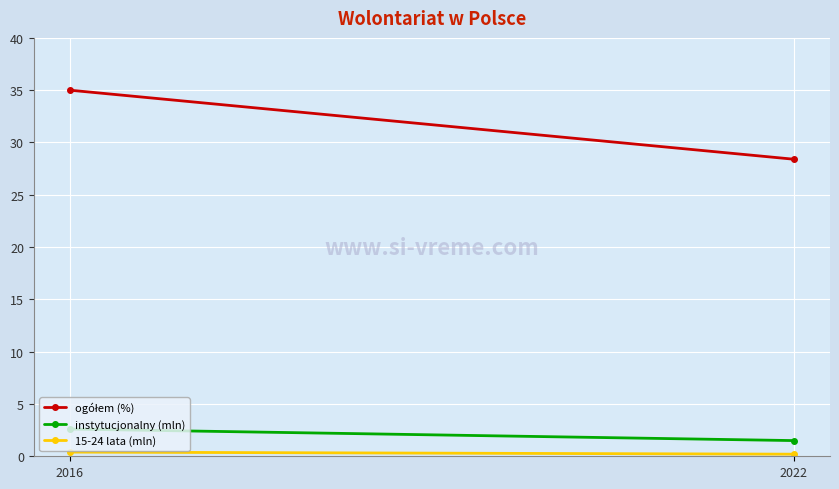

Which series has the largest total across all categories?

ogółem (%)